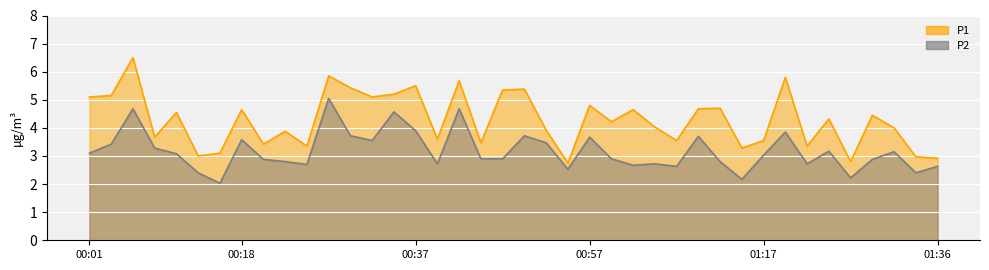

At which category is the sum across all series the highest?

00:05